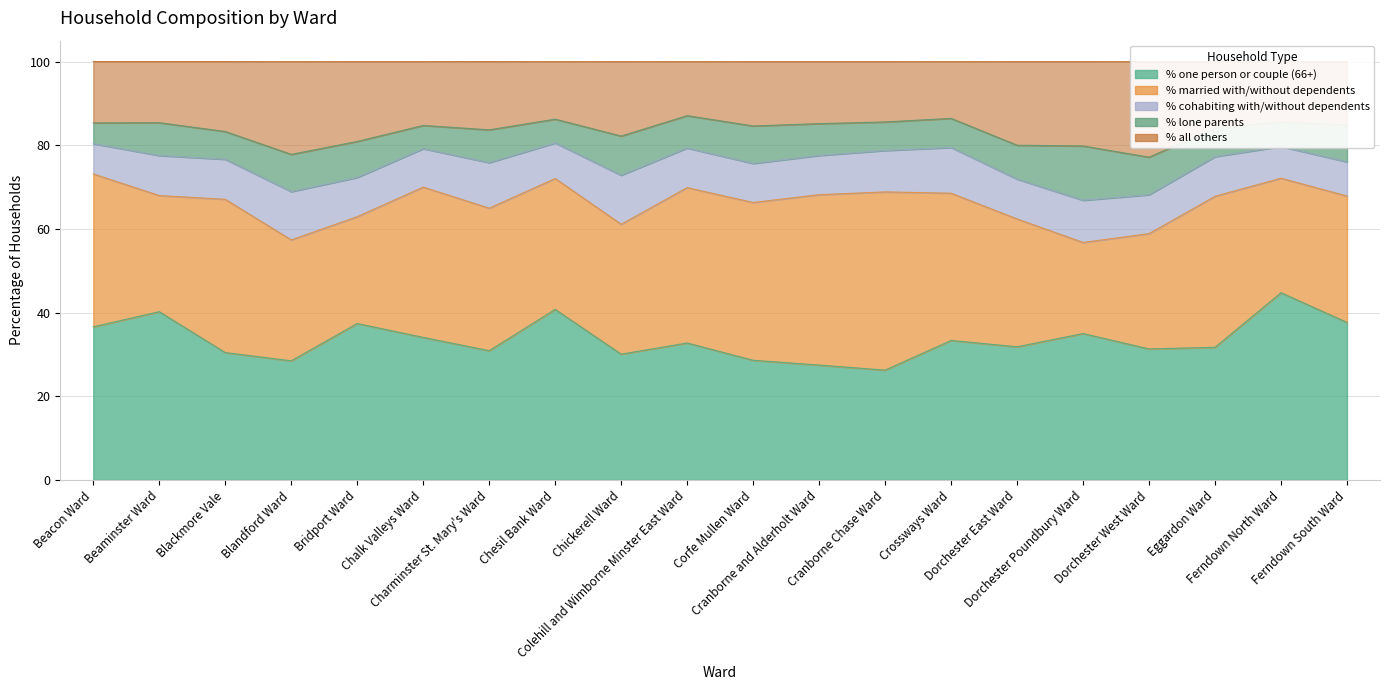

Is the value of % cohabiting with/without dependents at Bridport Ward greater than the value of % all others at Chickerell Ward?

No